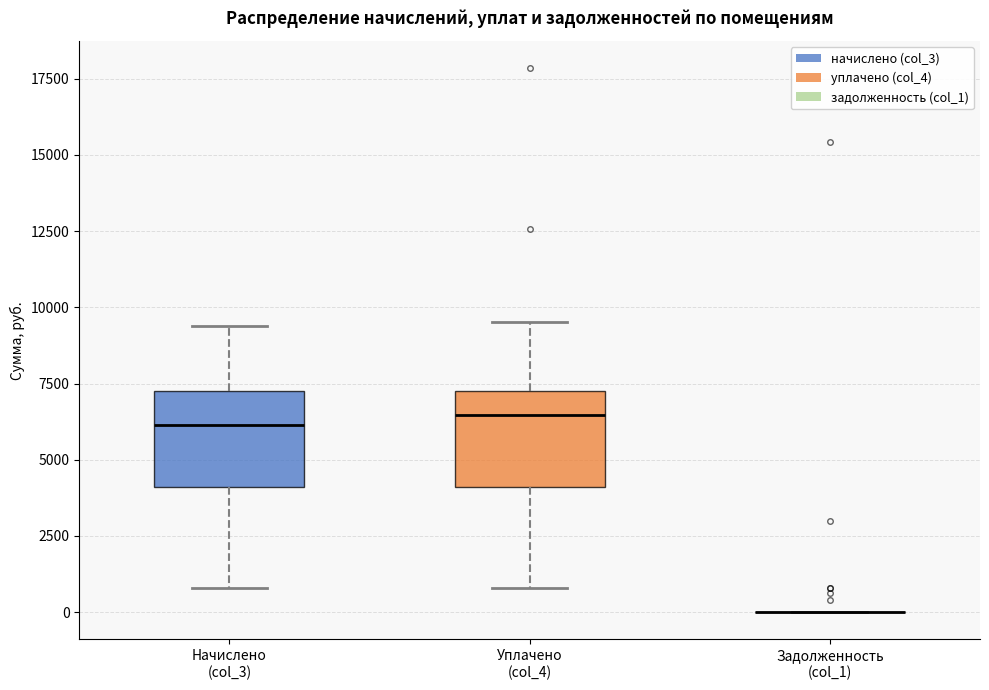

Reading left to right, transcribe this box plot: for each box, give where its median line is, the range the box spans, and where its two whiskers end, as read against the y-axis. The values are not printed on the chart, so give them approximately, as read against the axis.

Начислено (col_3): median 6000, box 4000 to 7500, whiskers 1000 to 9500
Уплачено (col_4): median 6500, box 4000 to 7500, whiskers 1000 to 9500
Задолженность (col_1): box collapsed to a line at 0, whiskers 0 to 0